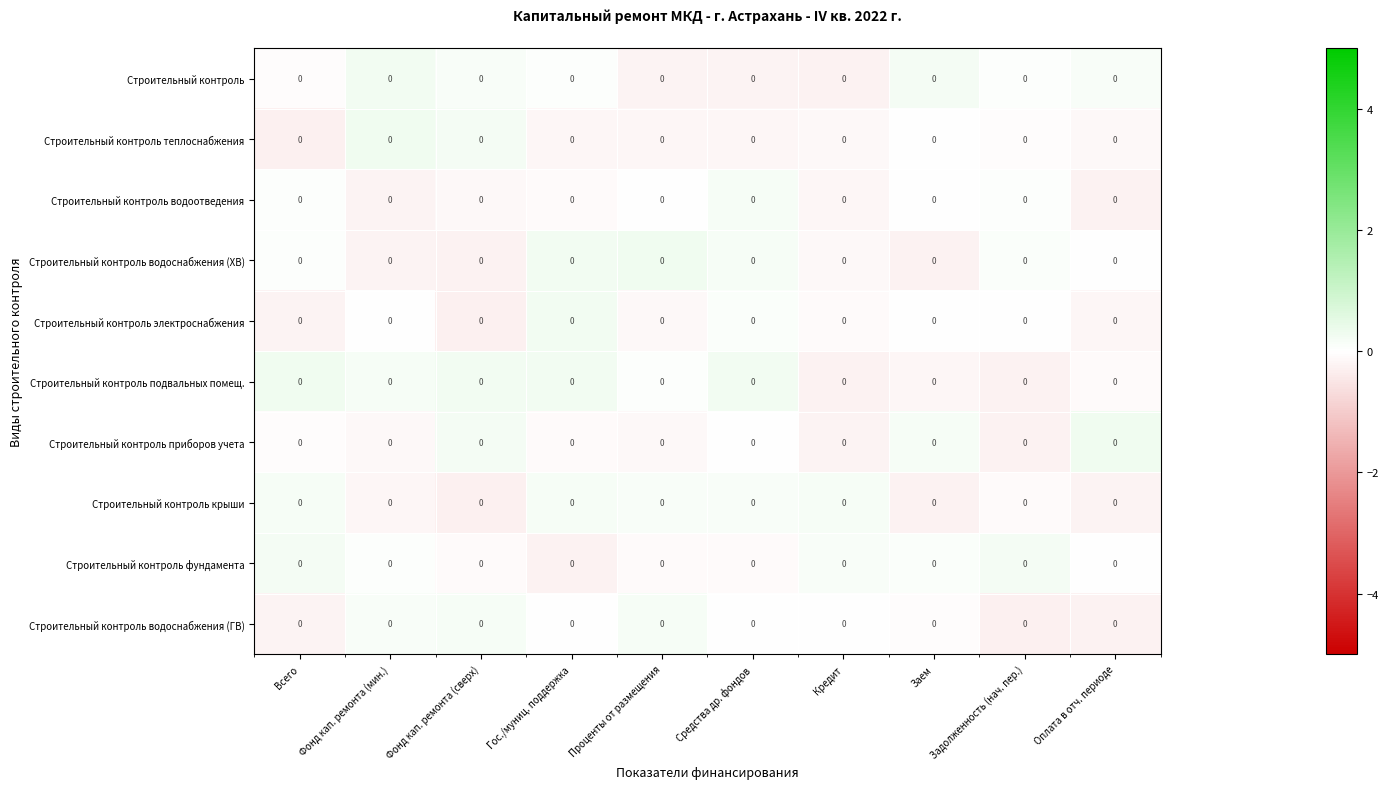

What is the smallest value displayed?

-0.3